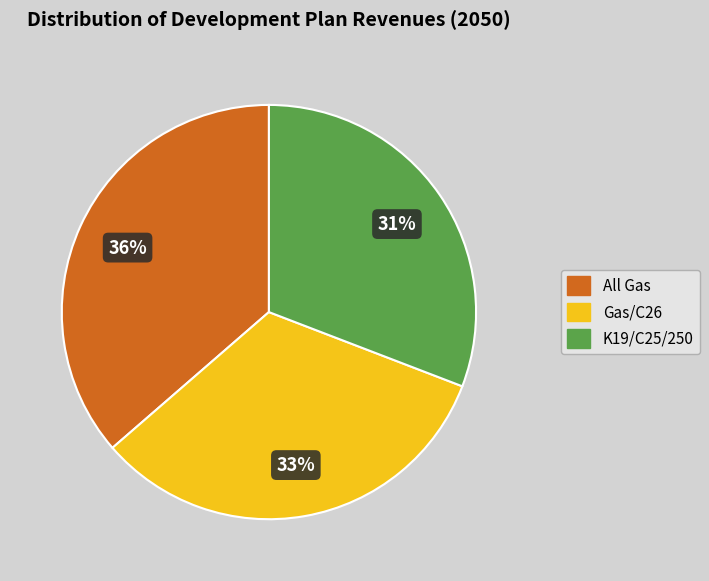

Is there any slice that represents more than half of the pie?

No